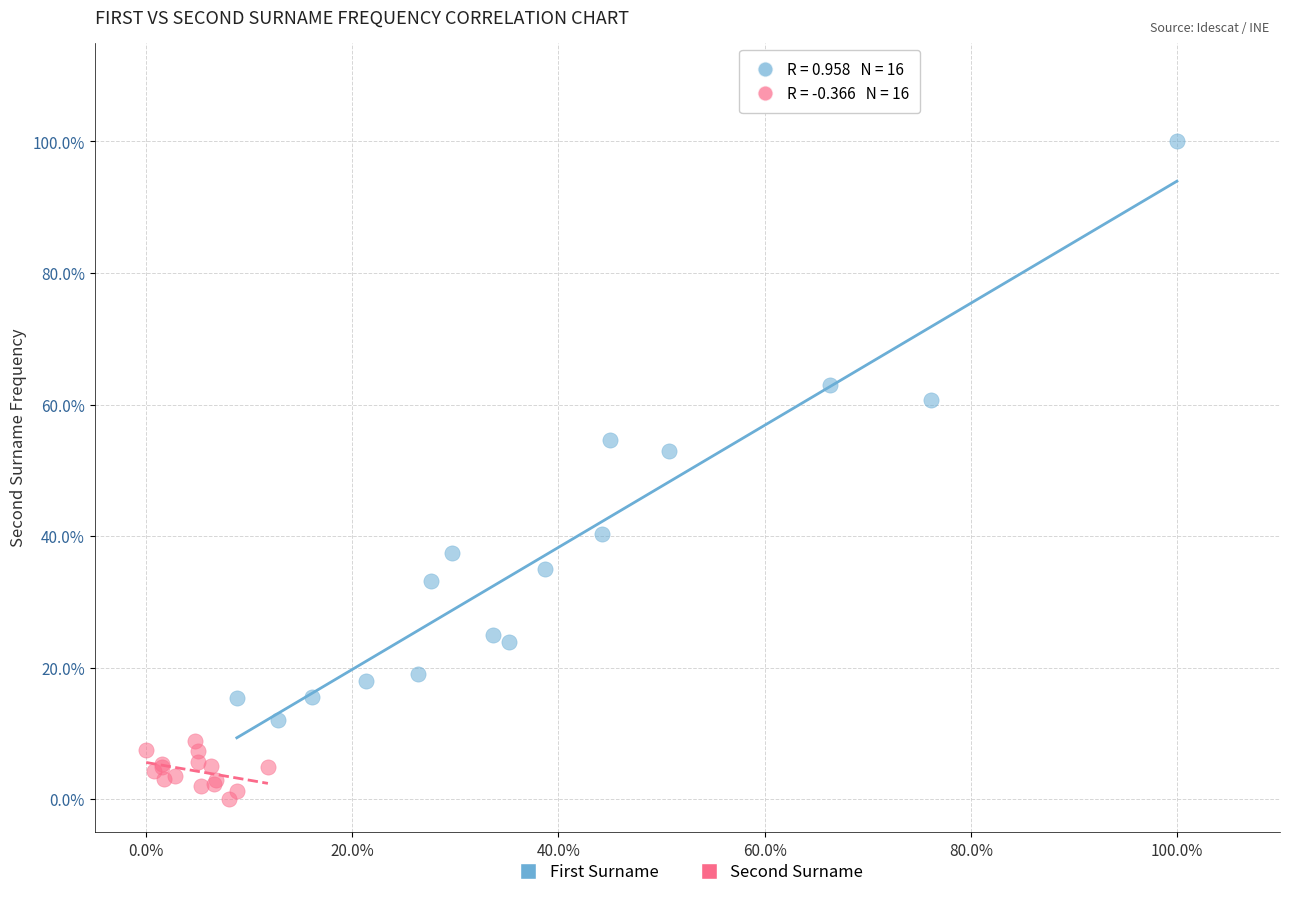

What are all the series names shown in the legend?

First Surname, Second Surname